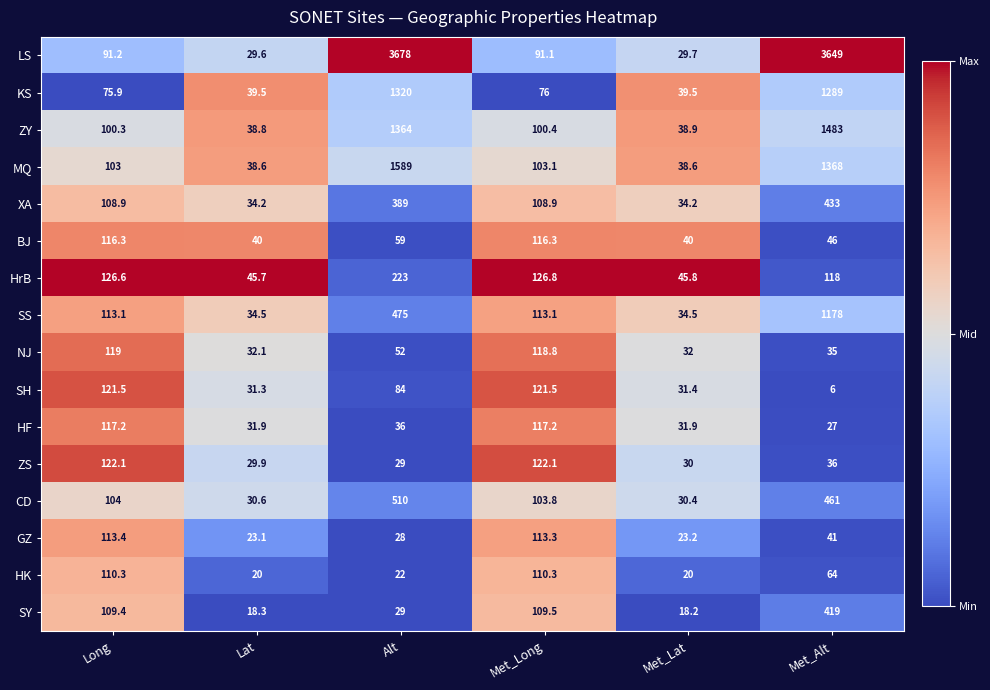

Between Lat and Alt, which series saw the biggest shift?

LS